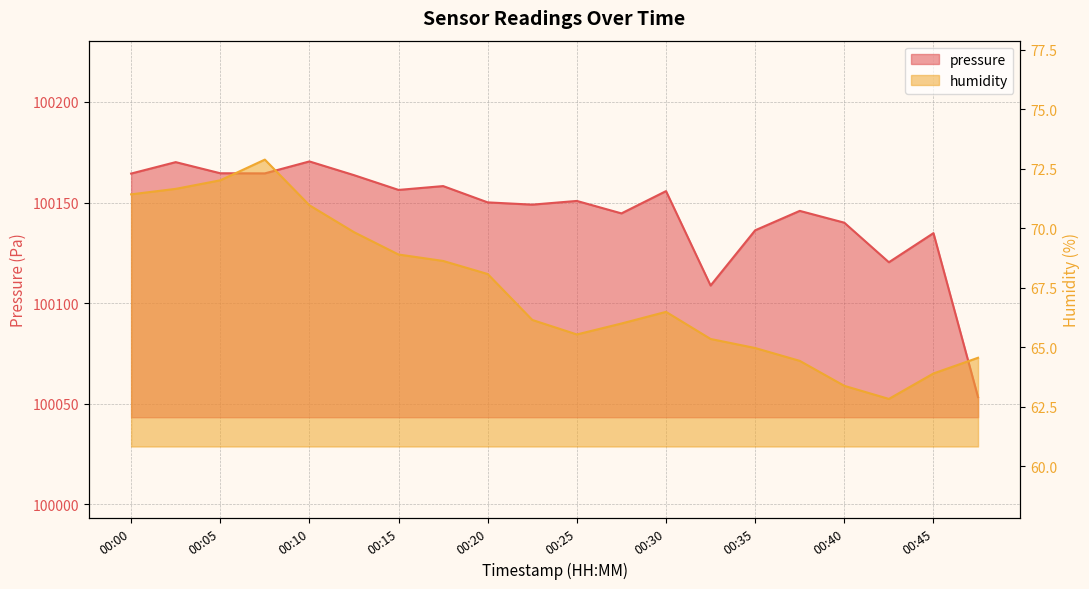

The value of humidity at 00:20 is 68.1. True or false?

True